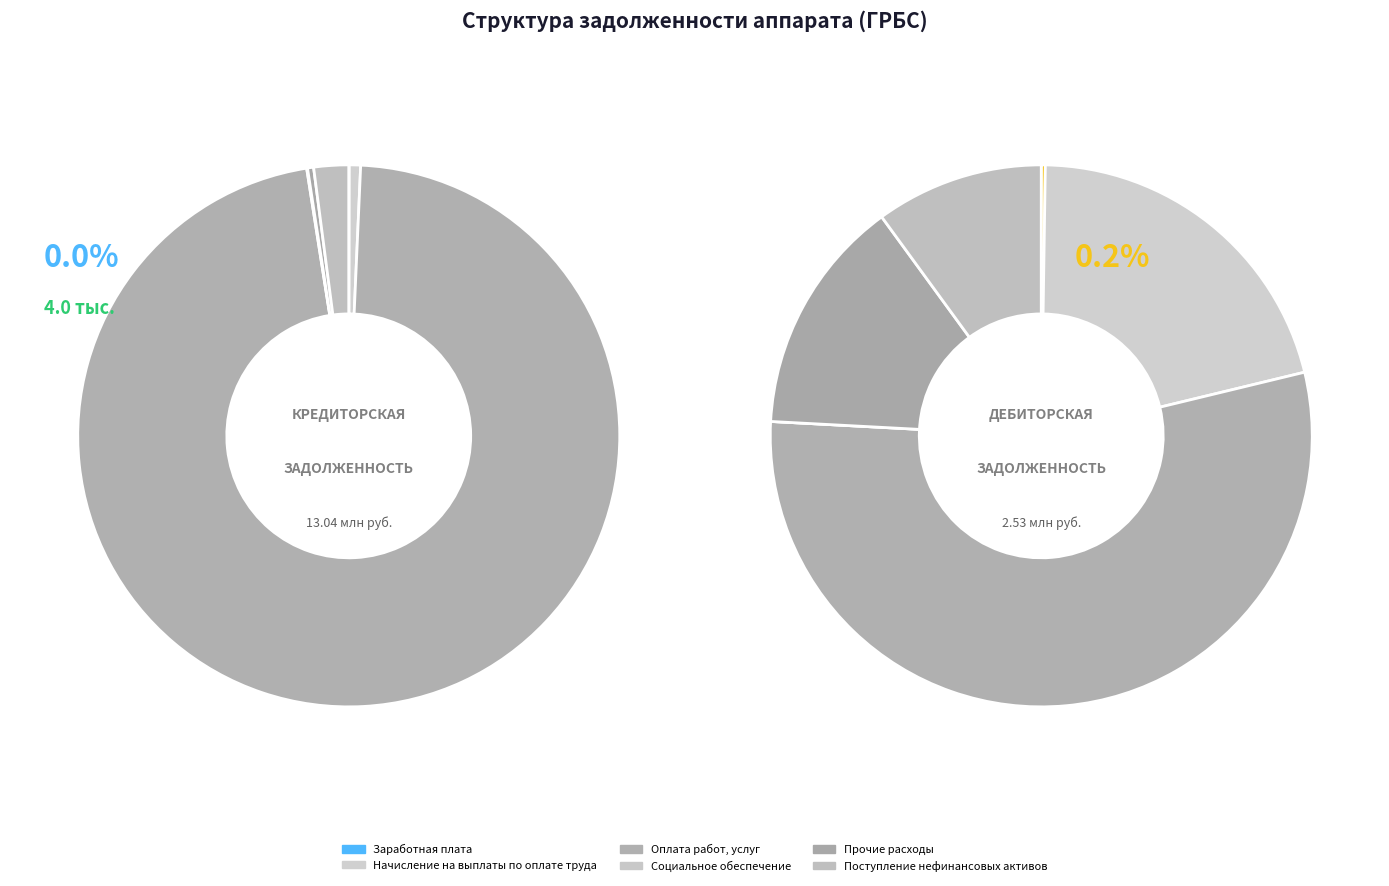

Between Начисление на выплаты по оплате труда and Оплата работ, услуг, which is larger?

Оплата работ, услуг